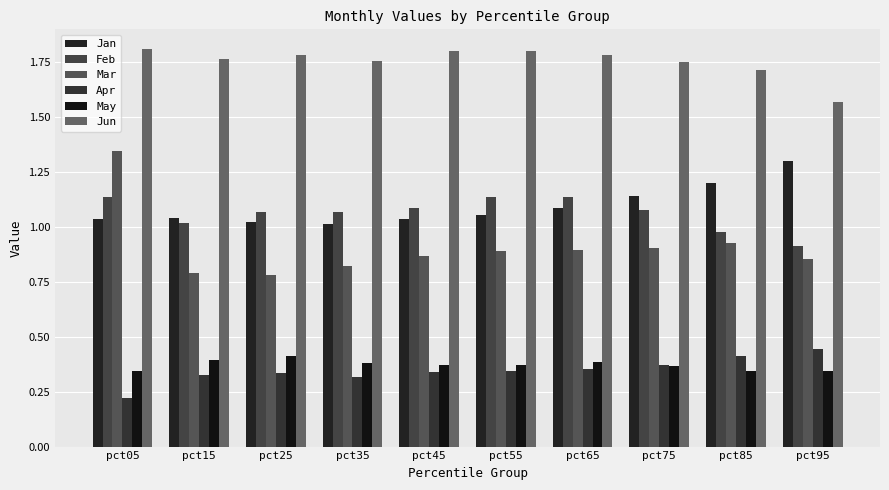

Count the number of categories in the chart.

10